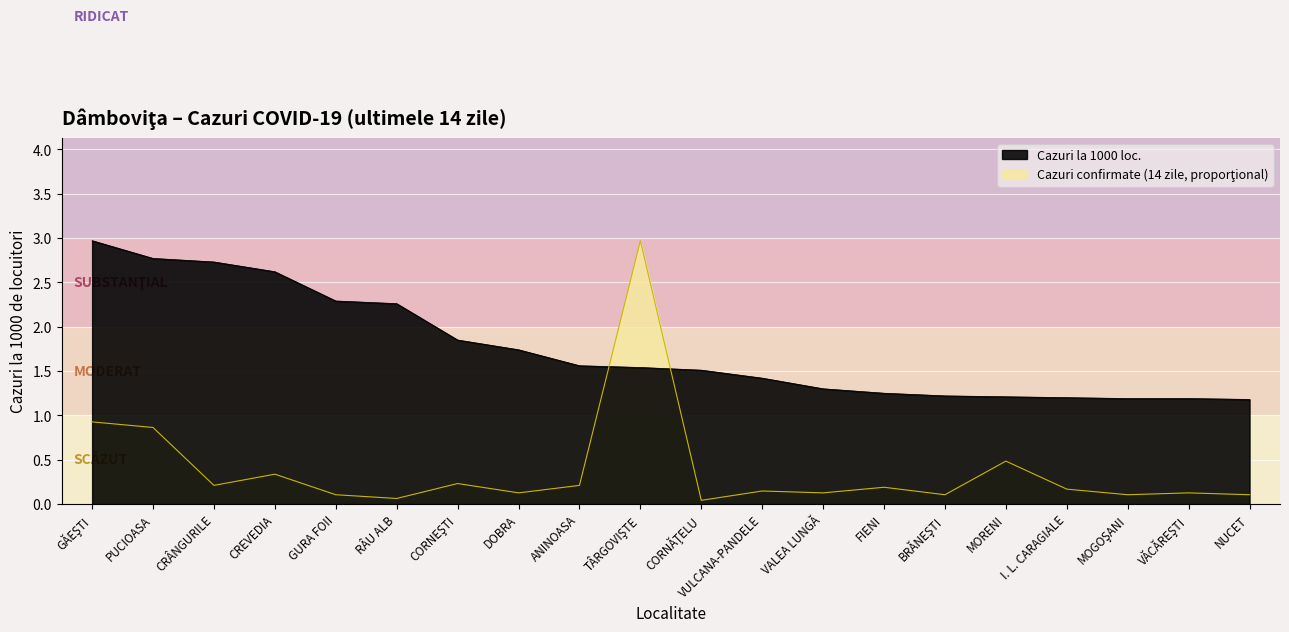

What is the label of the 7th point from the right?

FIENI